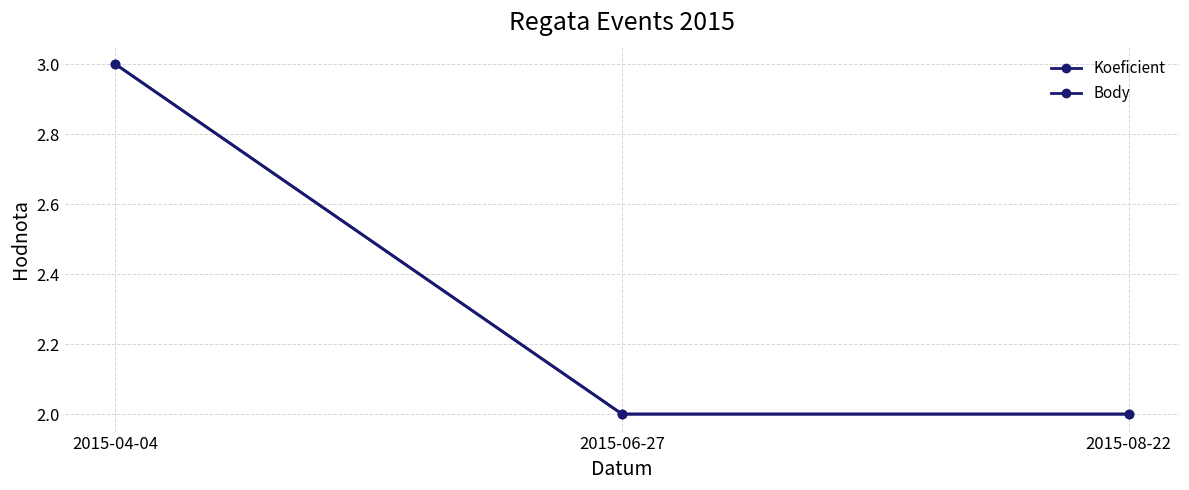

Does the chart have visible grid lines?

Yes